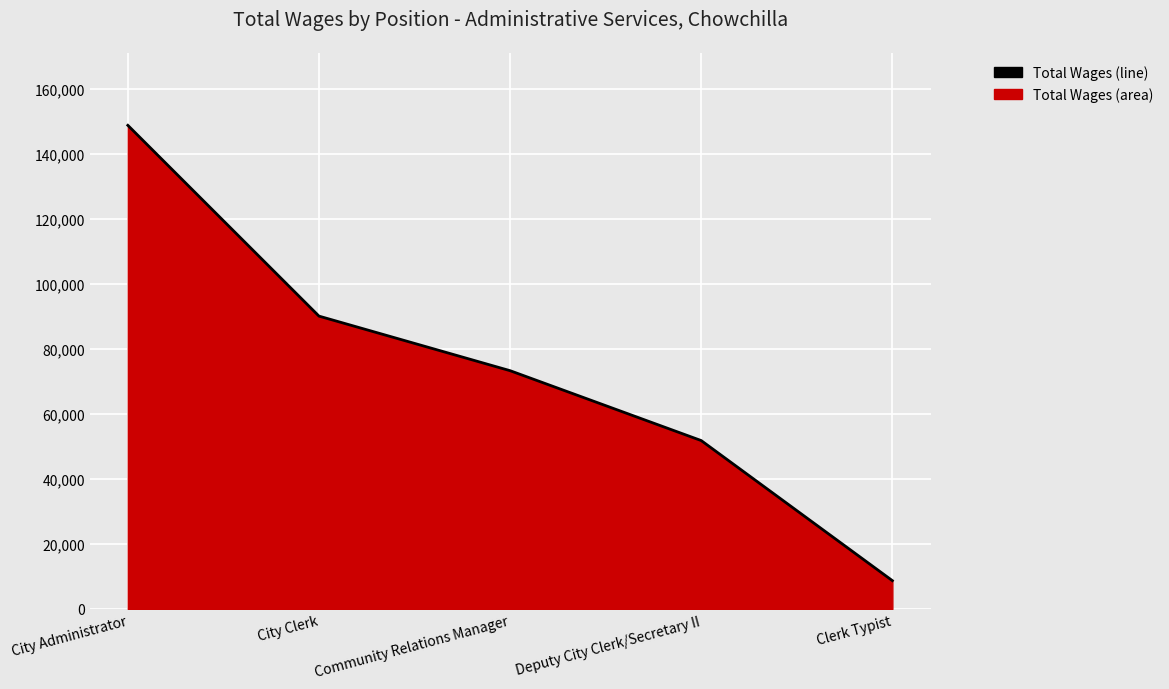

What is the difference between the values at City Administrator and Clerk Typist?

140009